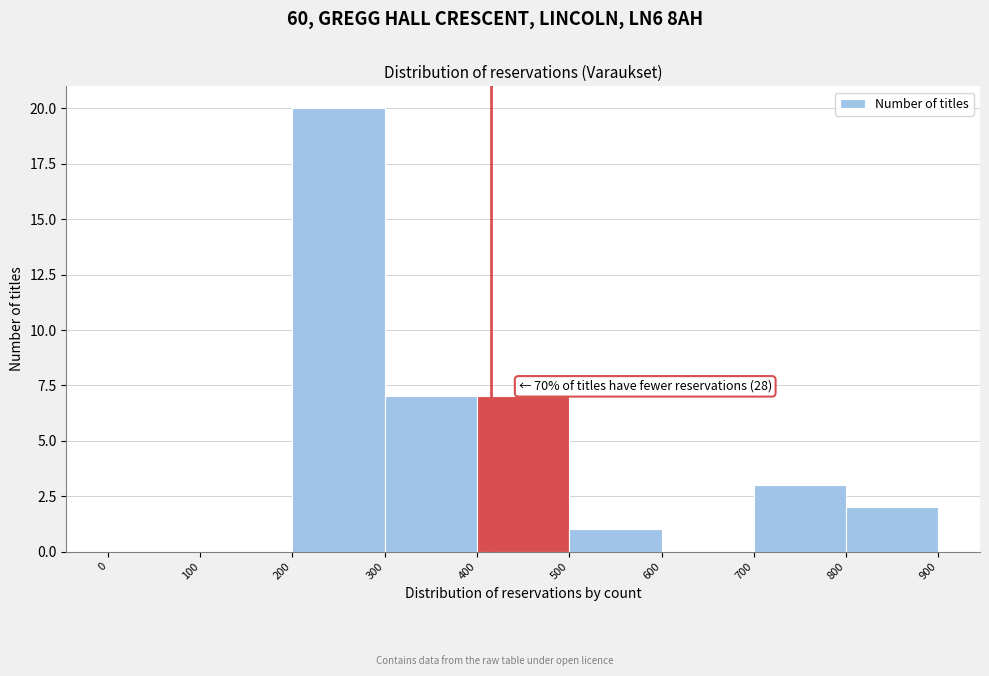

Which range on the x-axis has the tallest bar?

200 to 300